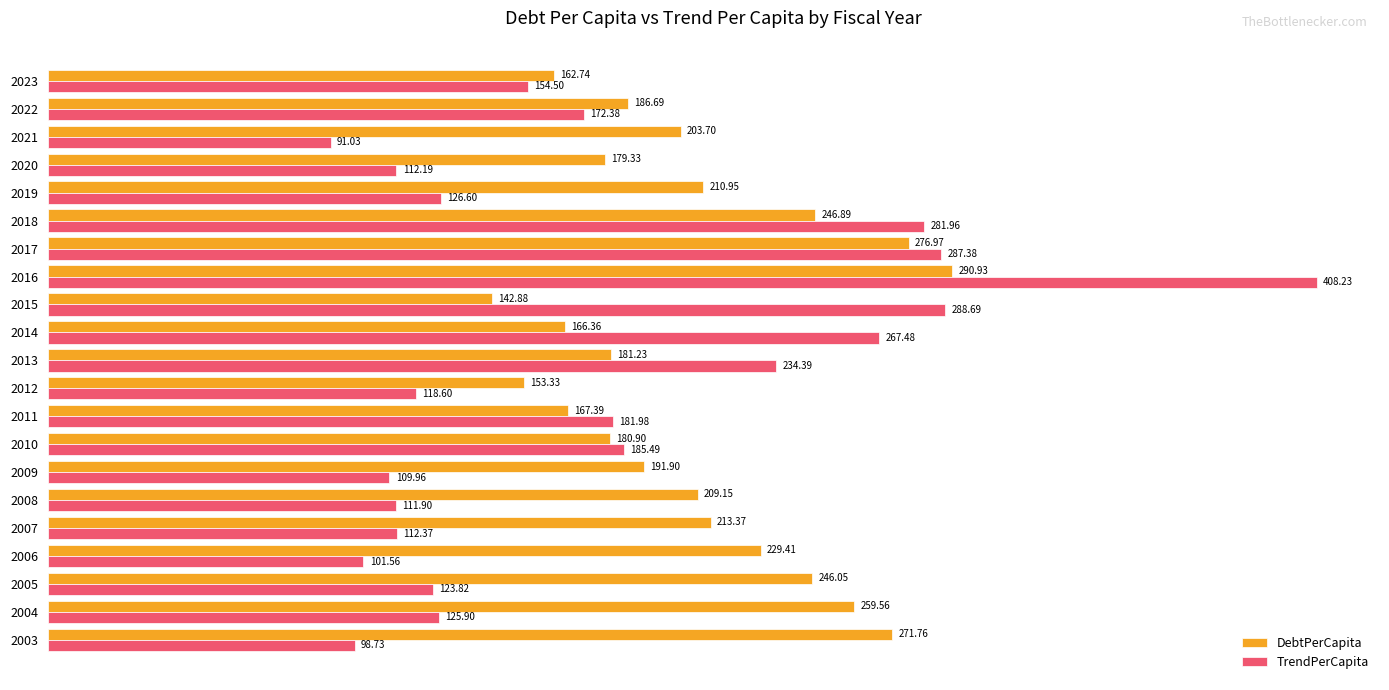

Between 2004 and 2005, which series saw the biggest shift?

DebtPerCapita